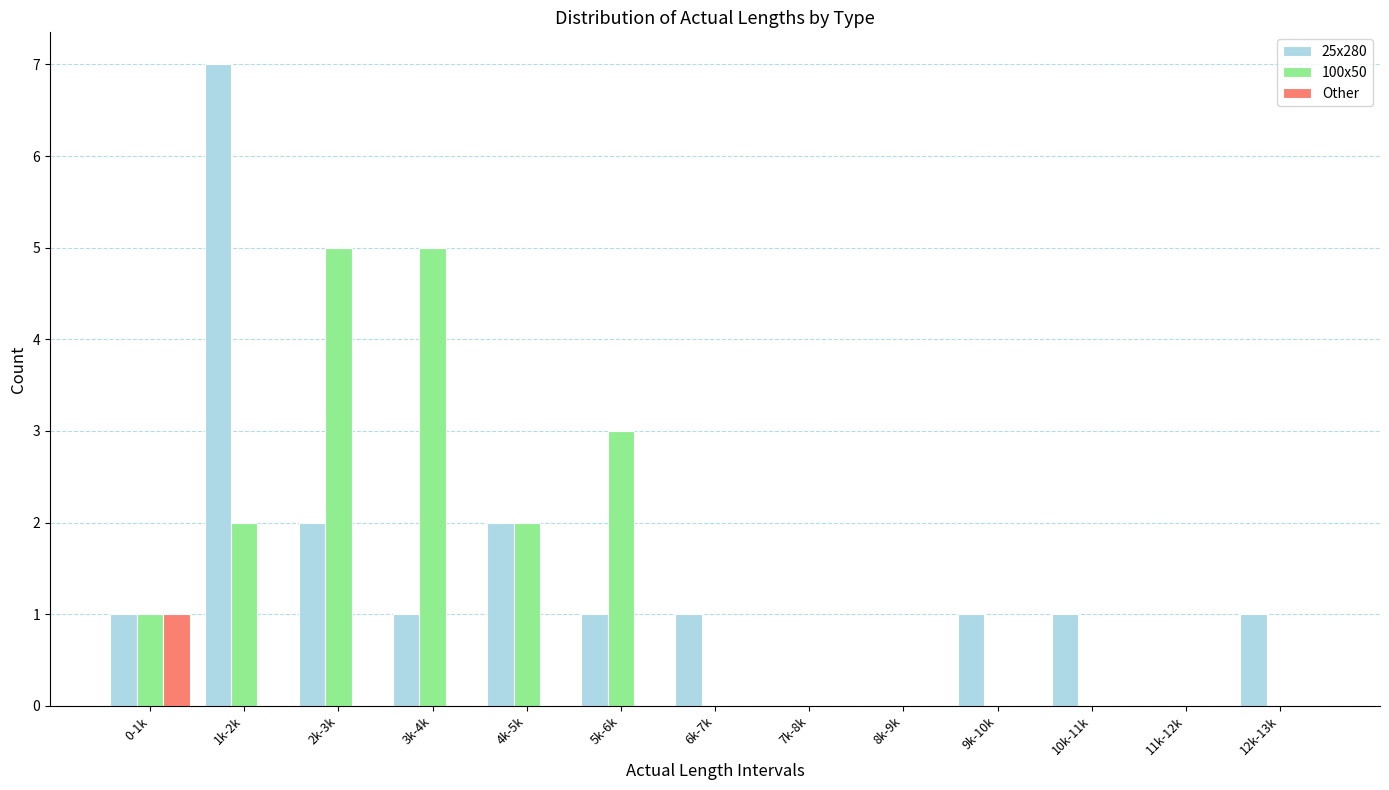

The value of 100x50 at 5k-6k is 3. True or false?

True